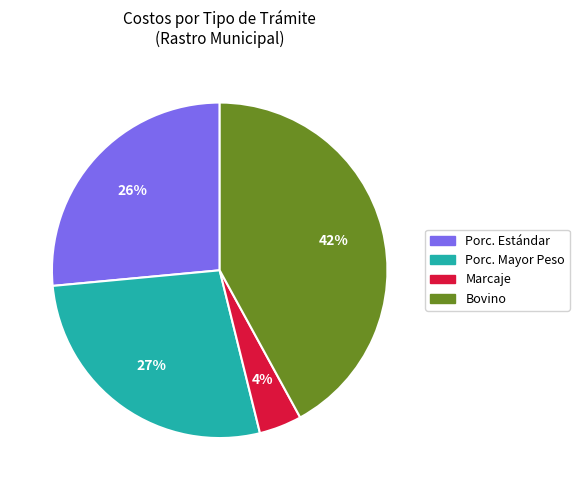

Count the number of slices in the pie.

4